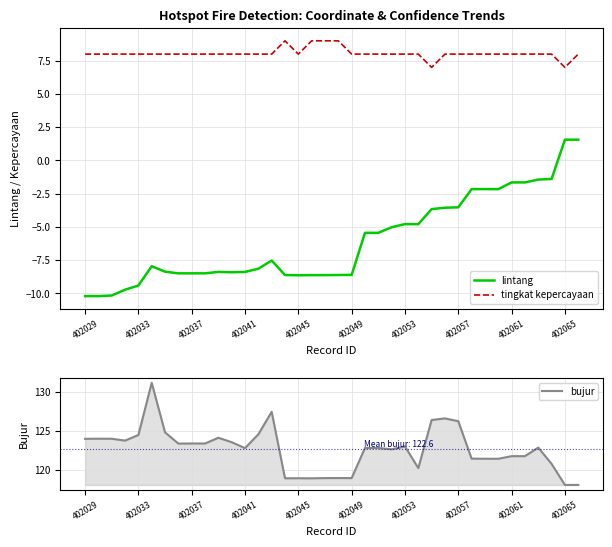

List the series in order of their peak value, lowest first.

lintang, tingkat kepercayaan, bujur